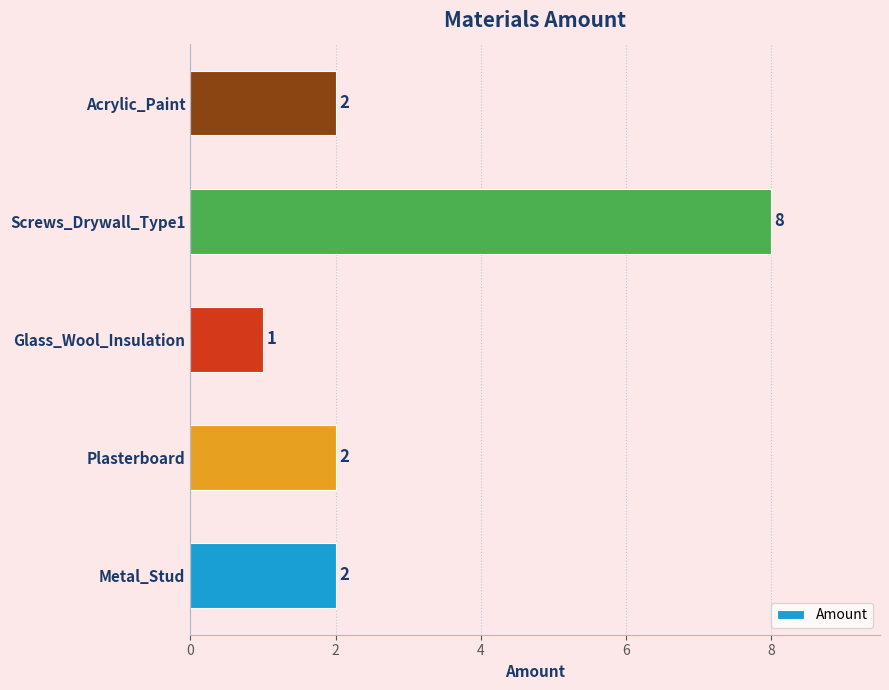

What is the change in value from Metal_Stud to Screws_Drywall_Type1?

+6